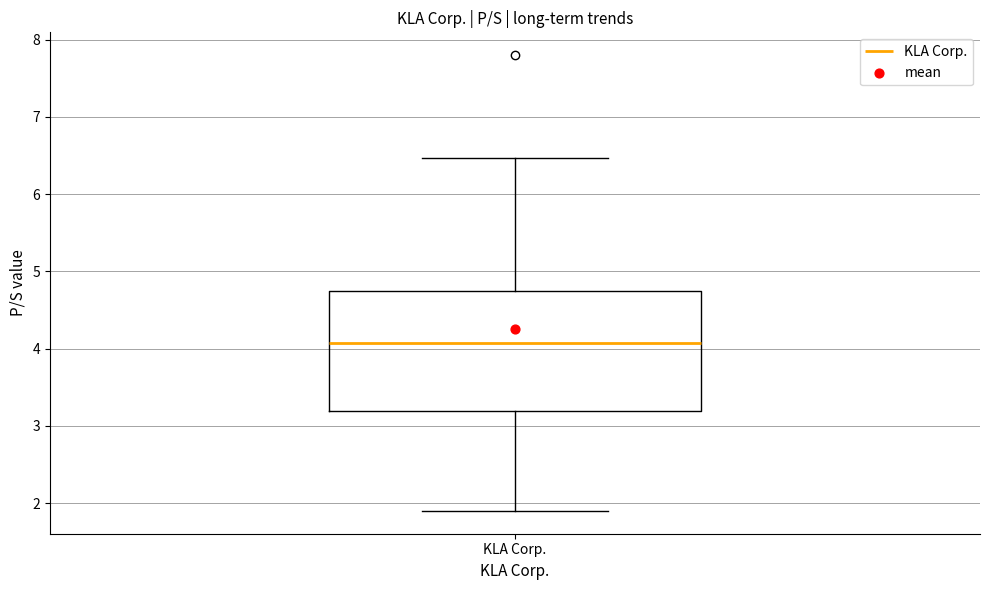

Where is the lower edge of the box for KLA Corp. on the y-axis? The values are not printed on the chart, so give them approximately, as read against the axis.

3.2